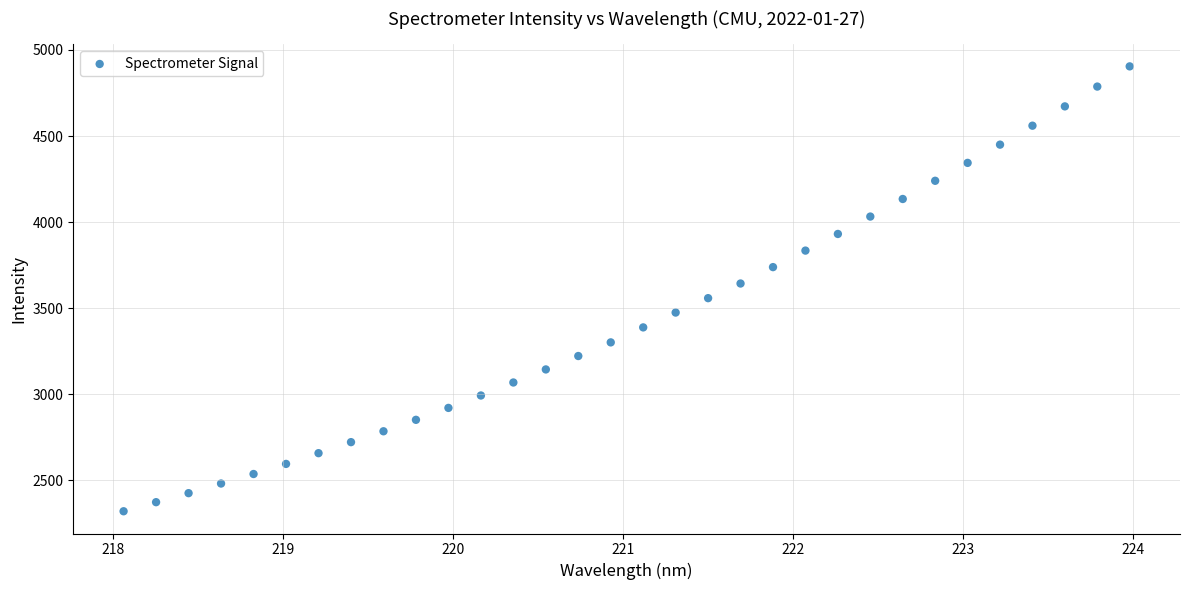

What is the range of X values (max minus min)?

5.9